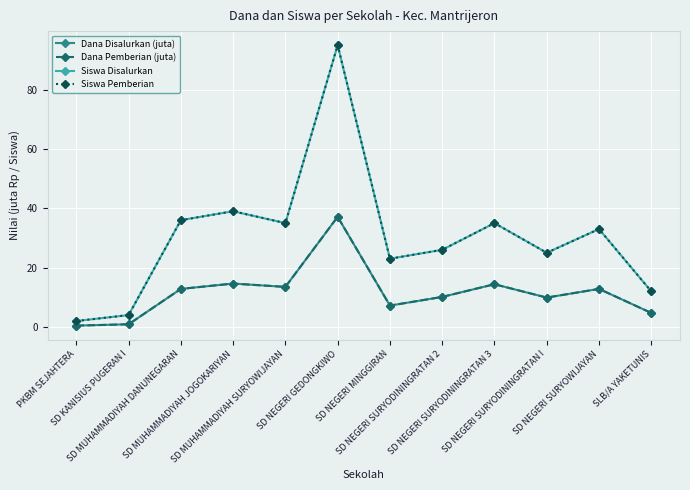

What is the label of the 6th point from the right?

SD NEGERI MINGGIRAN